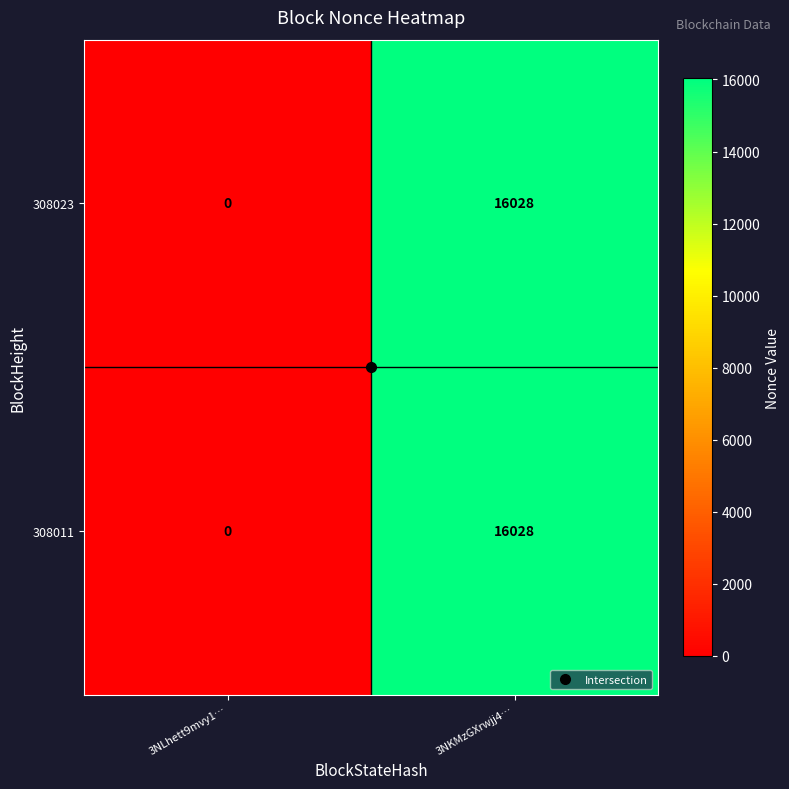

Is it true that 308011 equals 0 at 3NLhett9mvy1…?

True